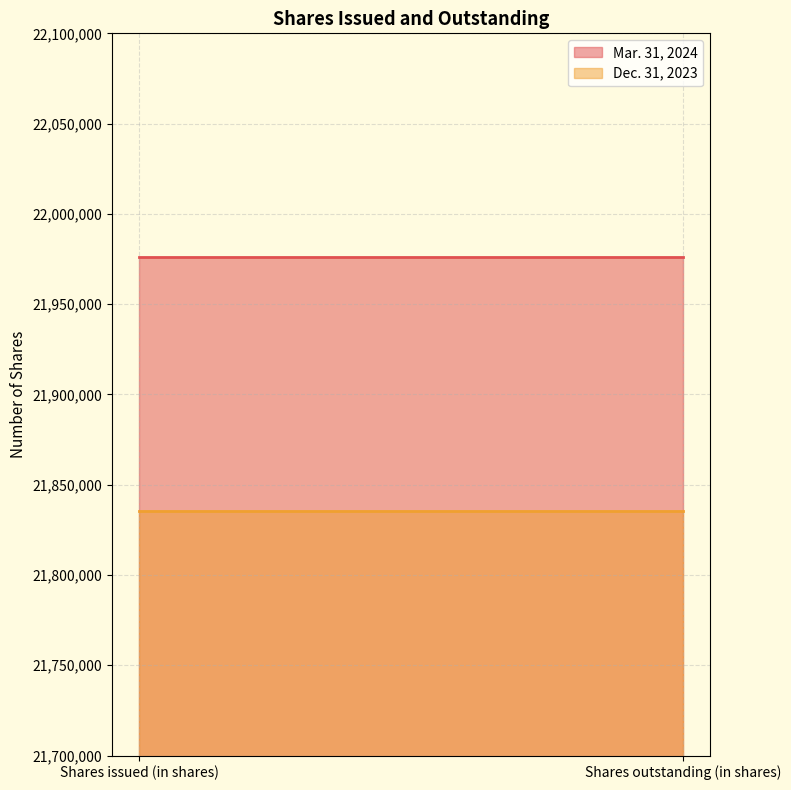

Reading left to right, list all the values displayed in this chart.

Mar. 31, 2024: 21976156	21976156
Dec. 31, 2023: 21835474	21835474